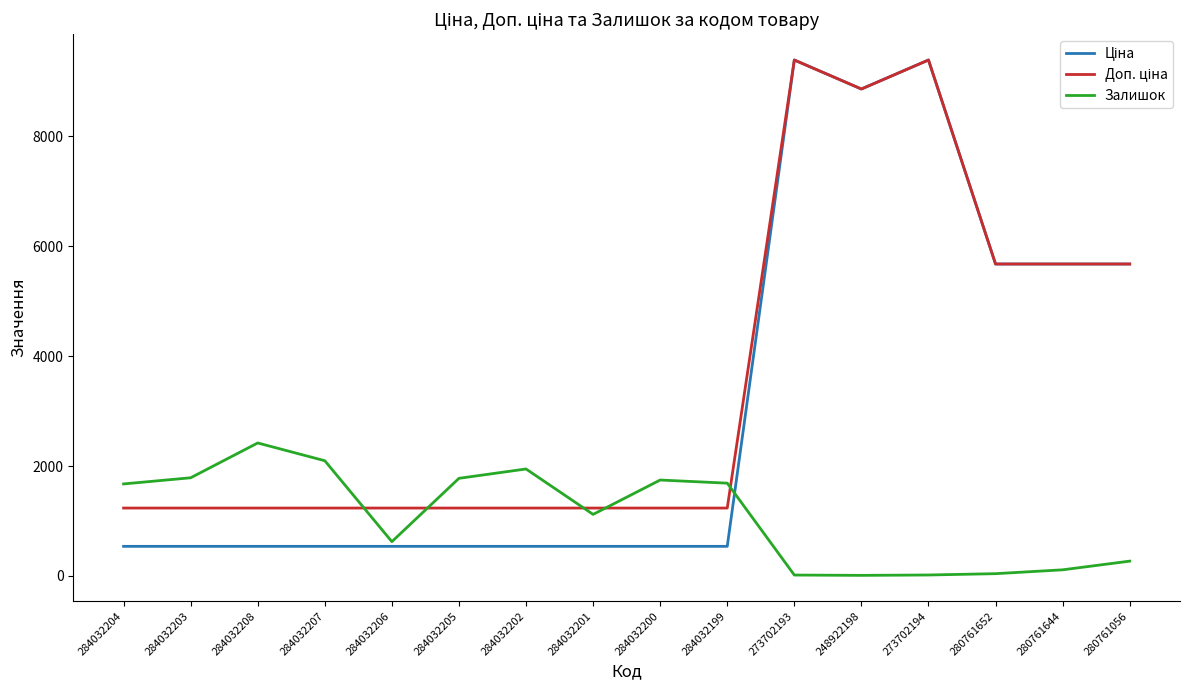

Is this an area chart (filled region under the line)?

No